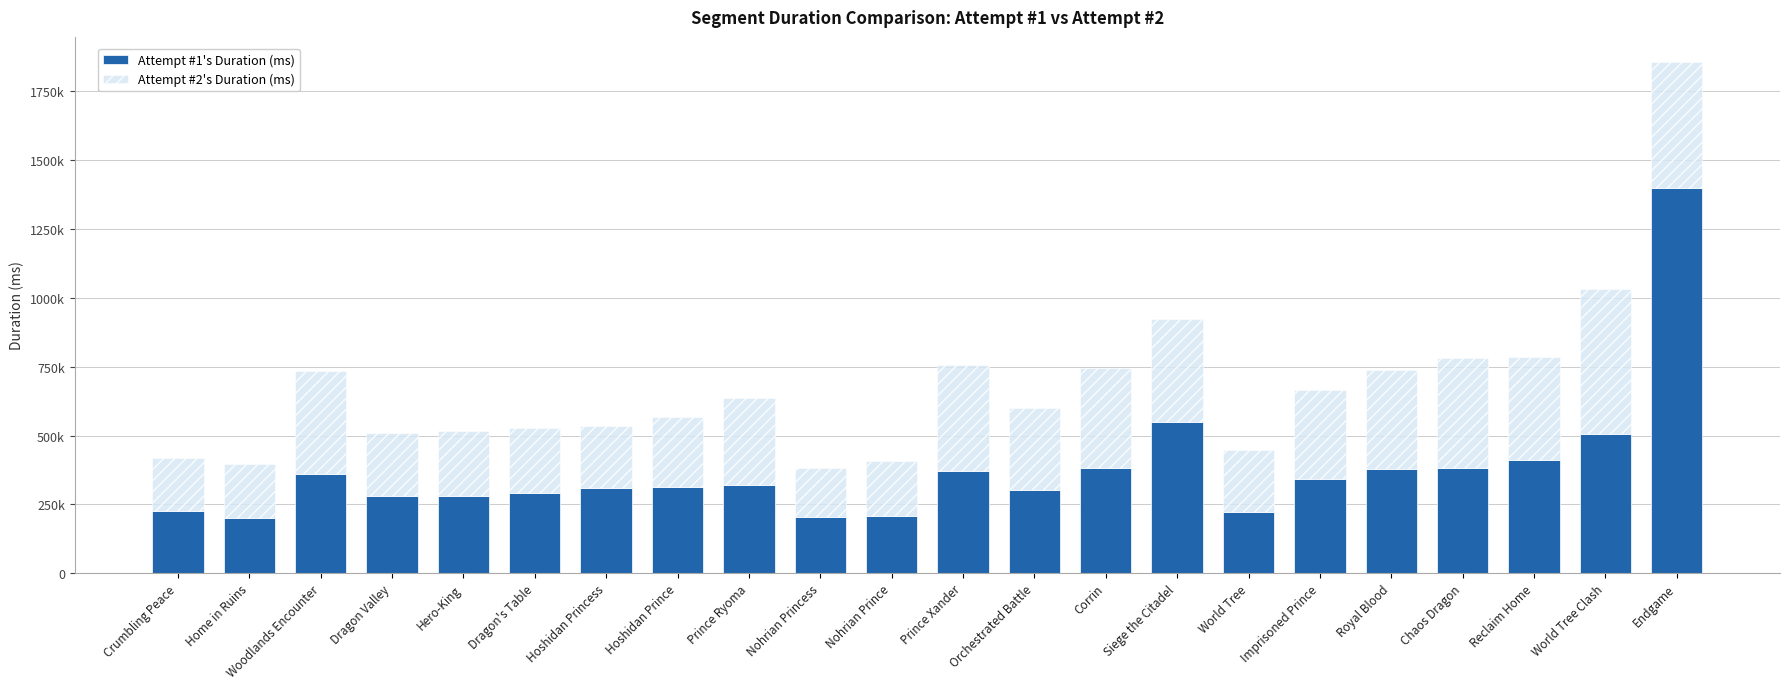

Does the chart contain any negative values?

No